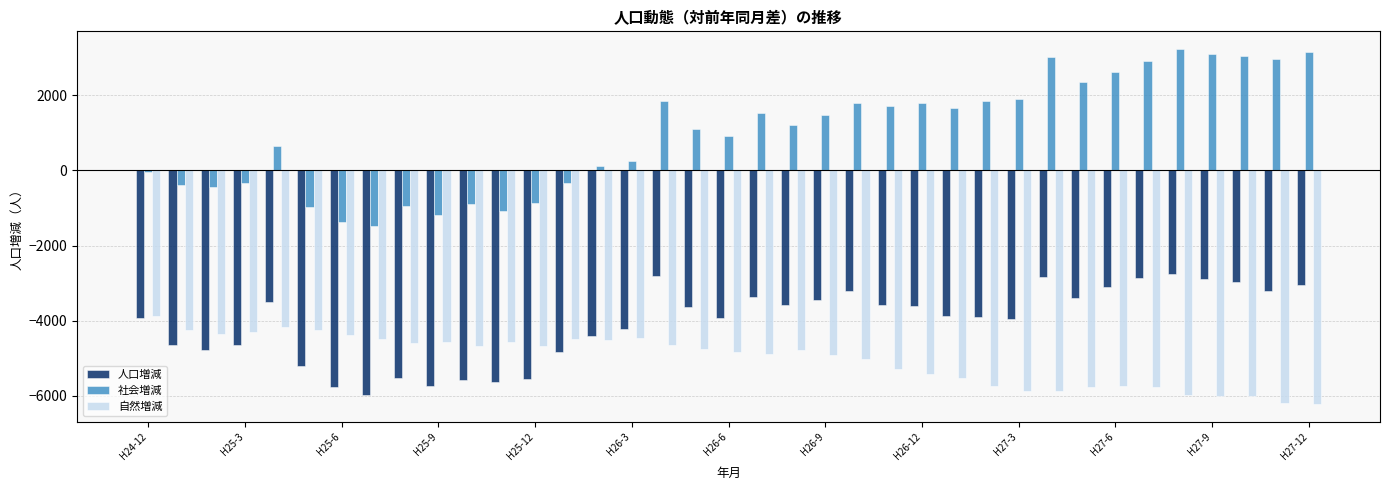

Which series has the widest spread of values?

社会増減